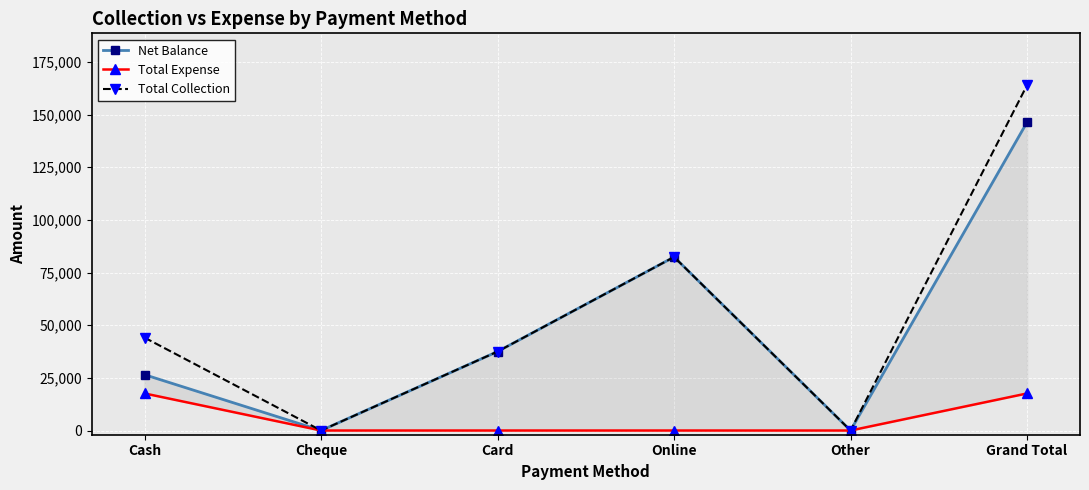

What is the label of the 2nd point from the right?

Other